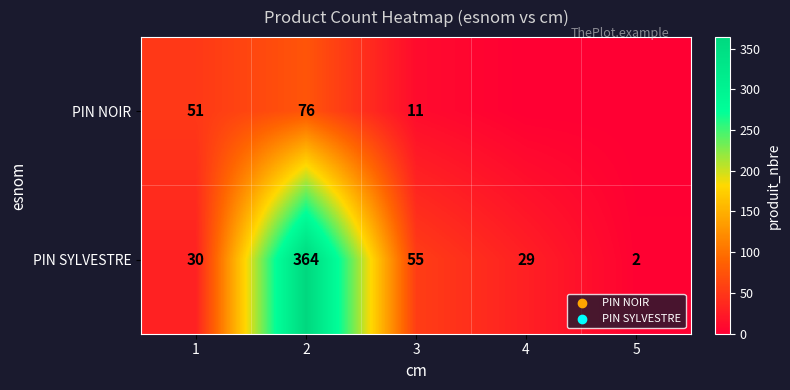

What is the difference between the maximum and minimum values in the PIN SYLVESTRE series?

362